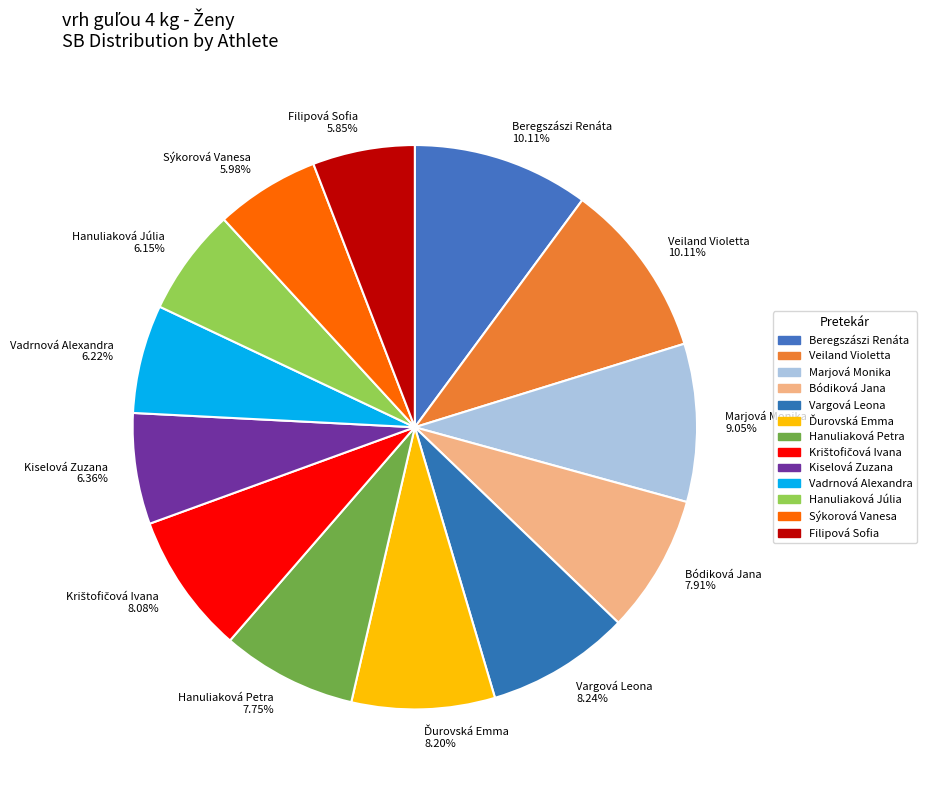

What is the ratio of the value at Marjová Monika 9.05% to the value at Vargová Leona 8.24%?

1.1